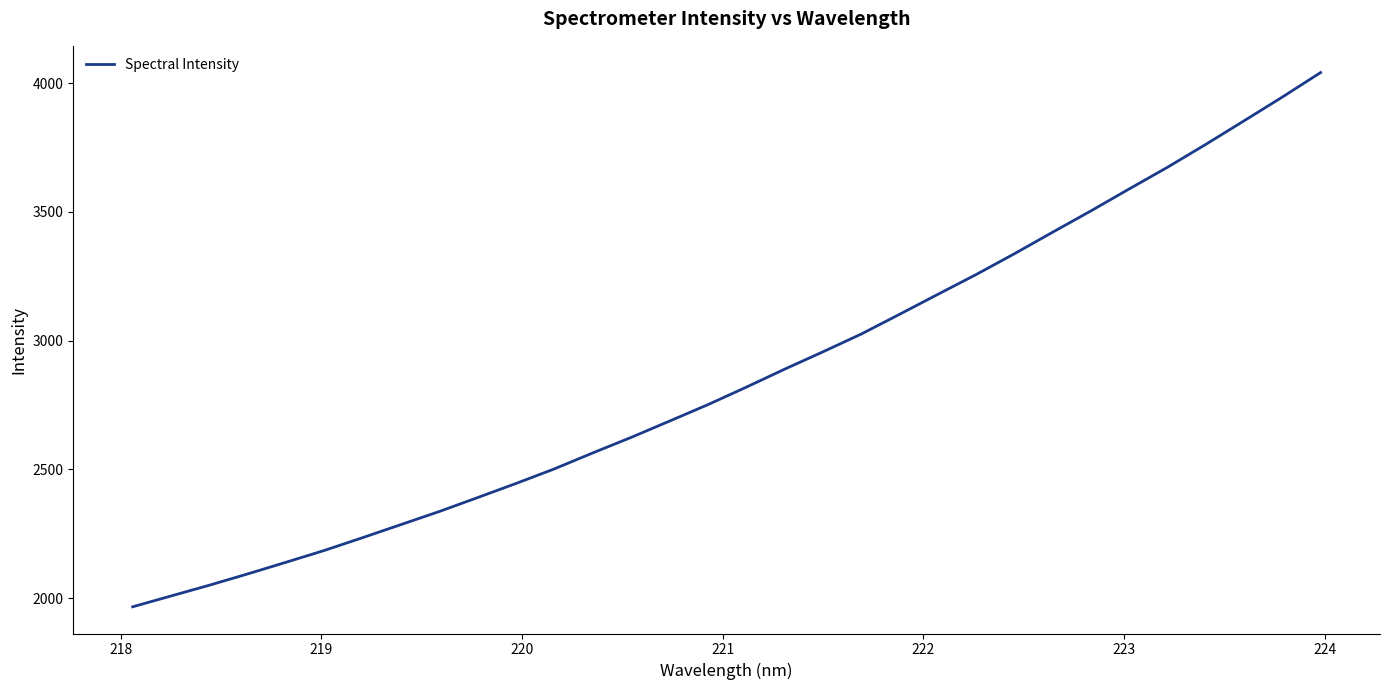

What is the maximum value shown in the chart?

4041.4